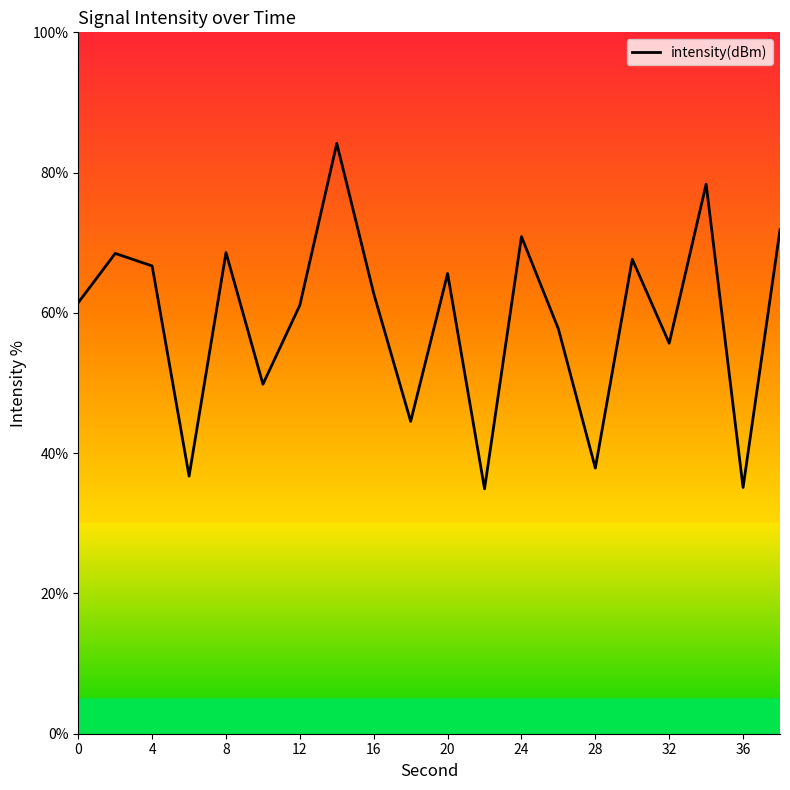

What is the maximum value shown in the chart?

84.2